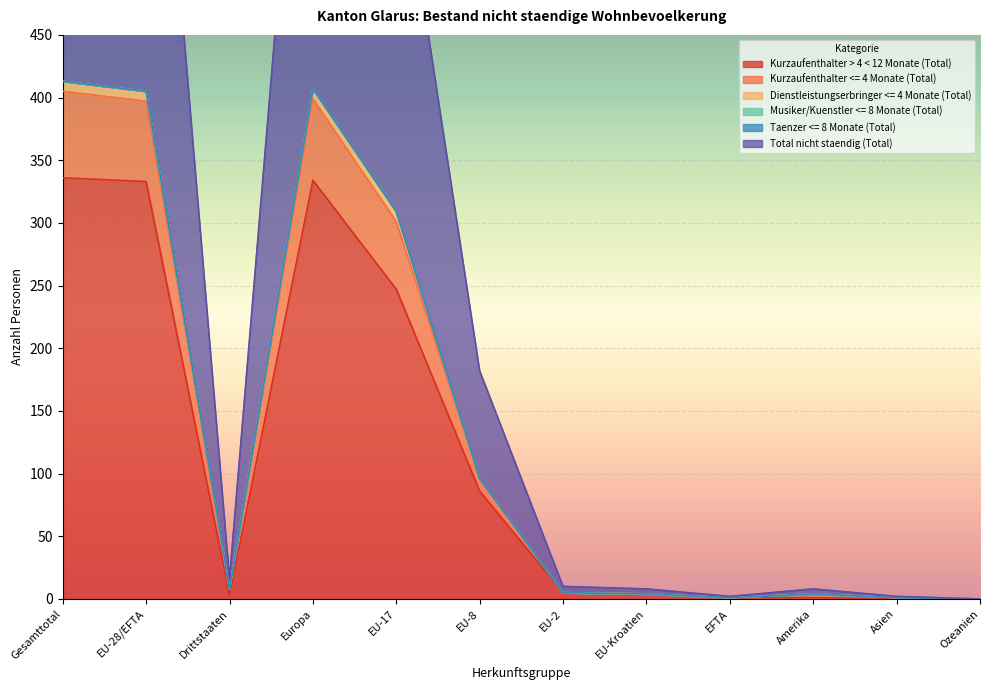

What is the total value across all series at EFTA?

4